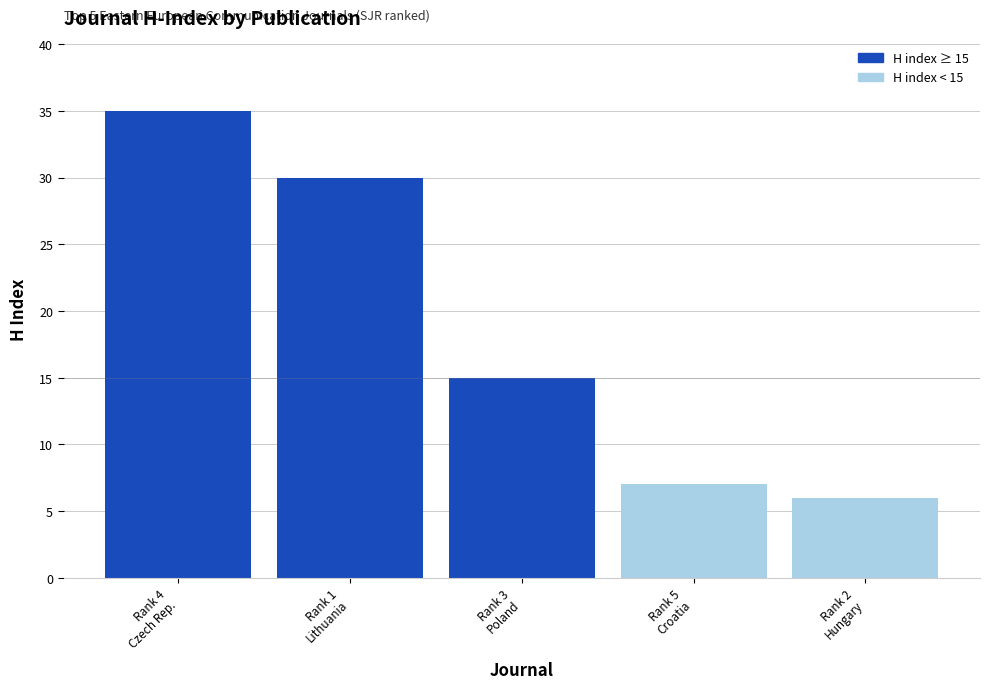

Rank the categories by value from lowest to highest.

Rank 2
Hungary, Rank 5
Croatia, Rank 3
Poland, Rank 1
Lithuania, Rank 4
Czech Rep.